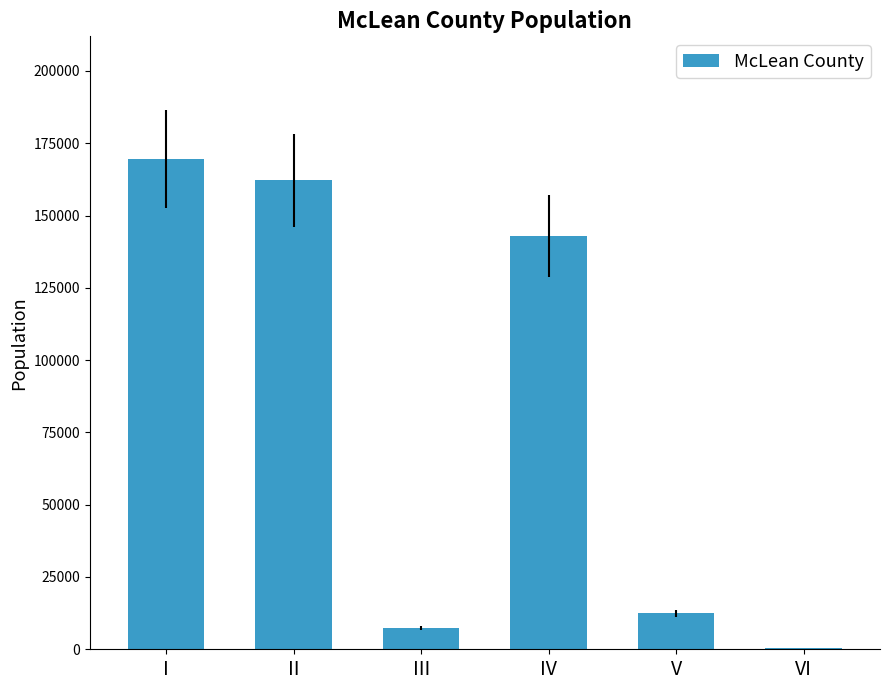

What is the sum of the values at IV and II?

305078